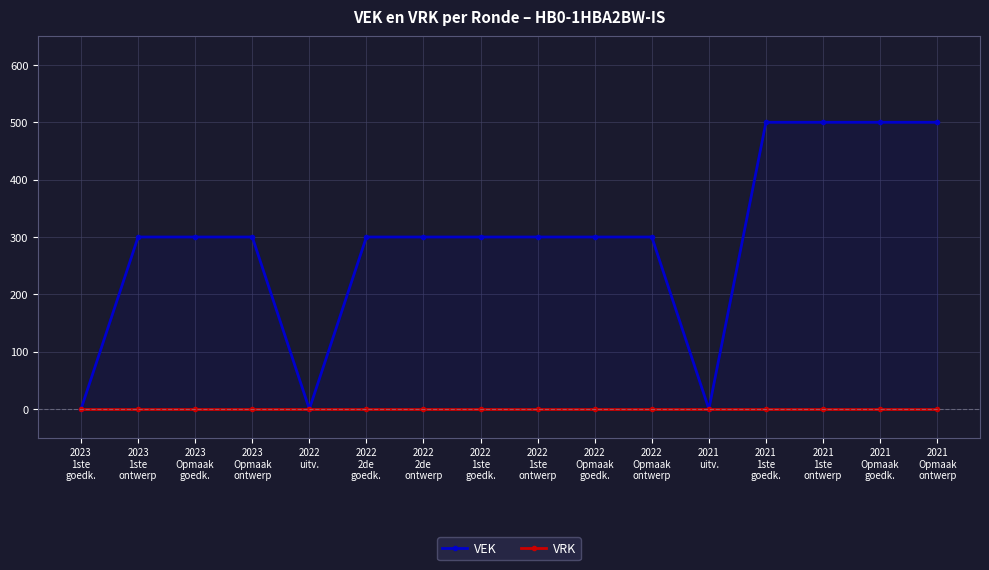

True or false: VEK has more than 0 interior local peaks.

False